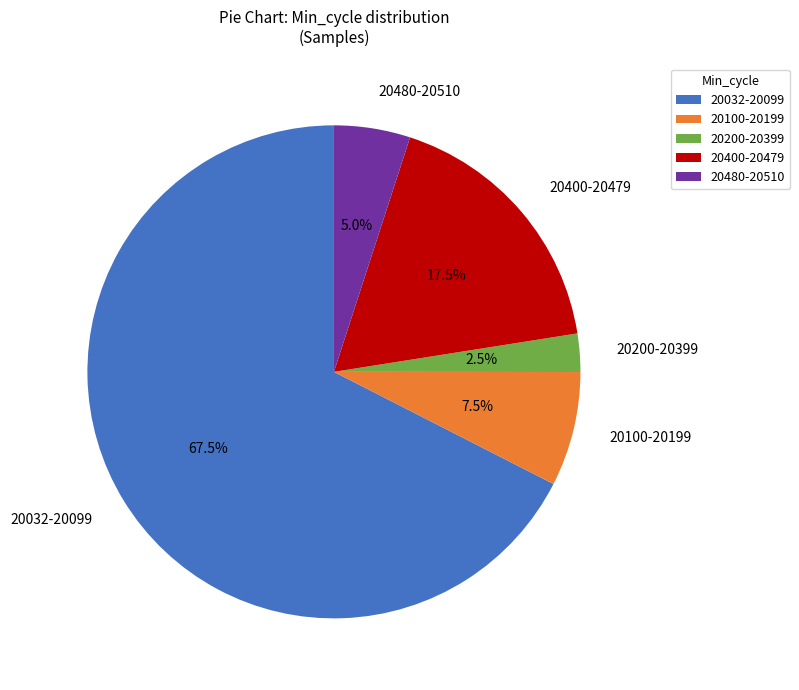

How many segments does this pie chart have?

5